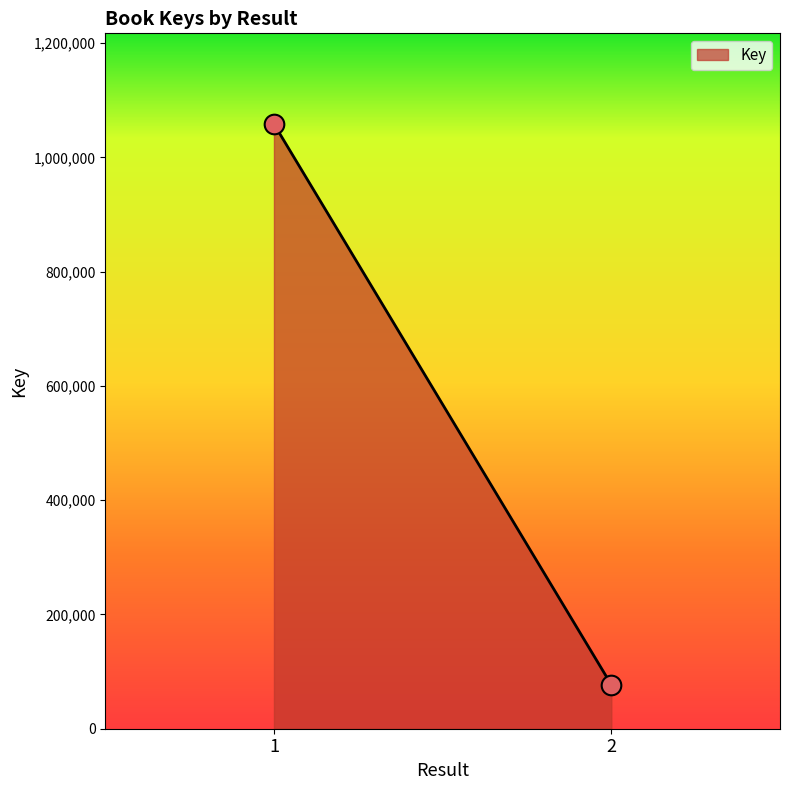

What is the range of Y values (max minus min)?

981553